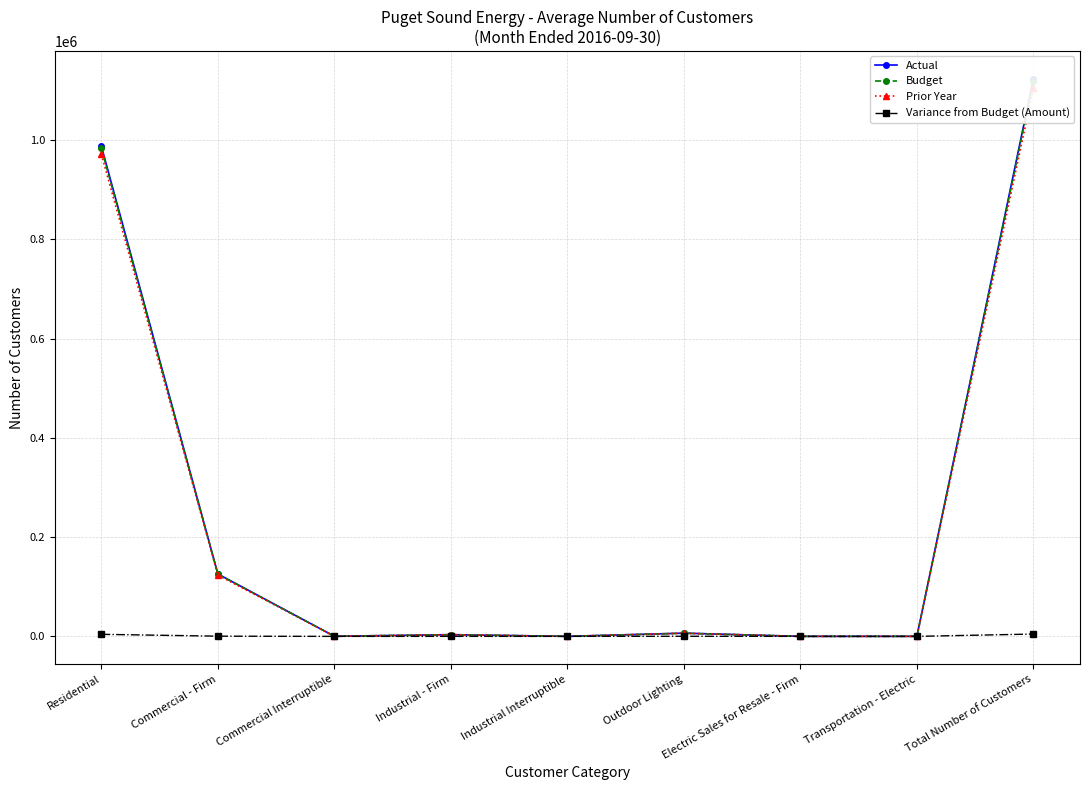

Rank the series at Residential from highest to lowest value.

Actual, Budget, Prior Year, Variance from Budget (Amount)